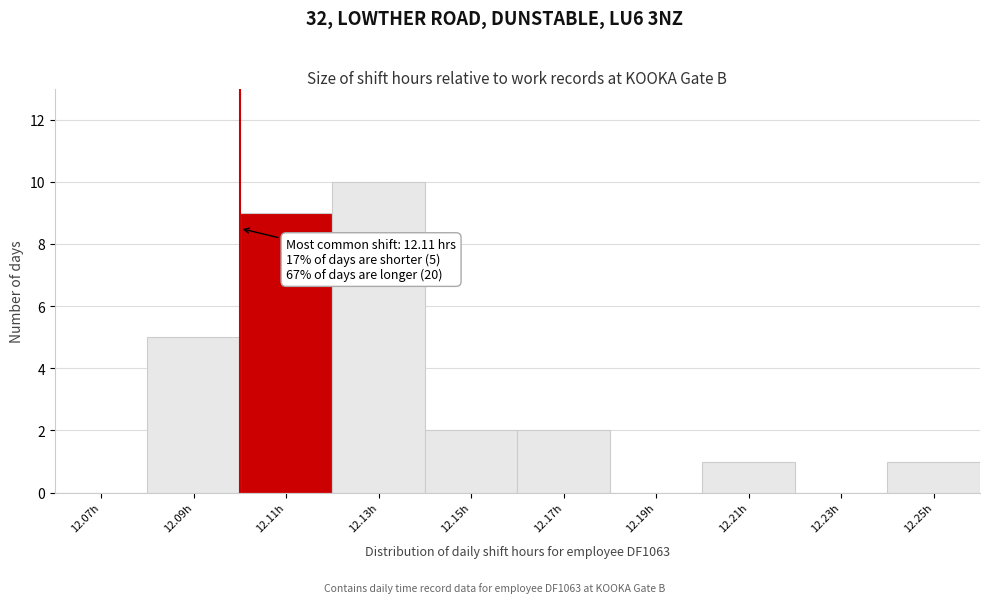

Reading left to right, what are all the values shown in this chart?

12.07h=0	12.09h=5	12.11h=9	12.13h=10	12.15h=2	12.17h=2	12.19h=0	12.21h=1	12.23h=0	12.25h=1